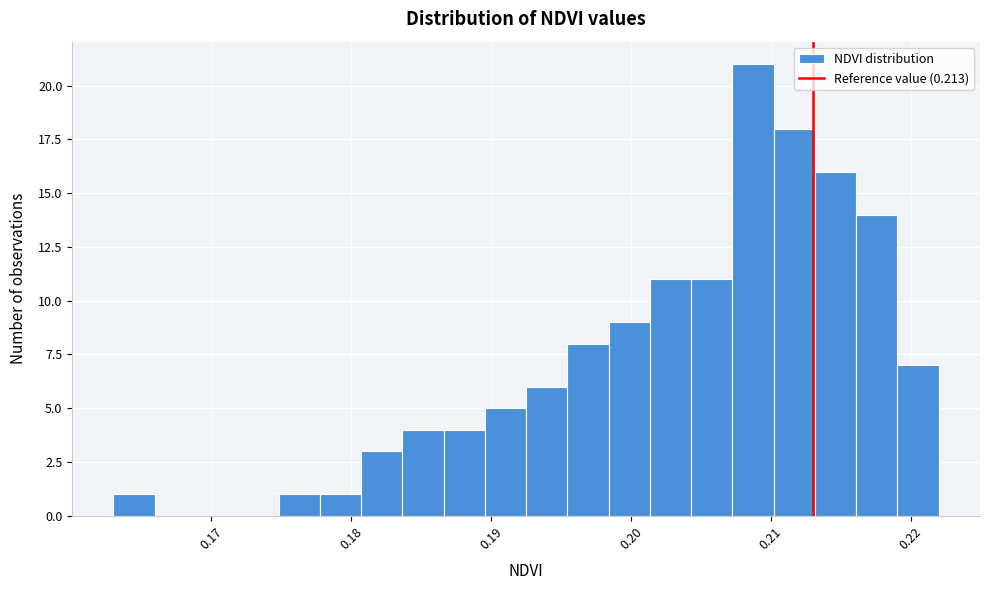

Read against the x-axis, roughly where is the centre of the tallest bar?

0.209